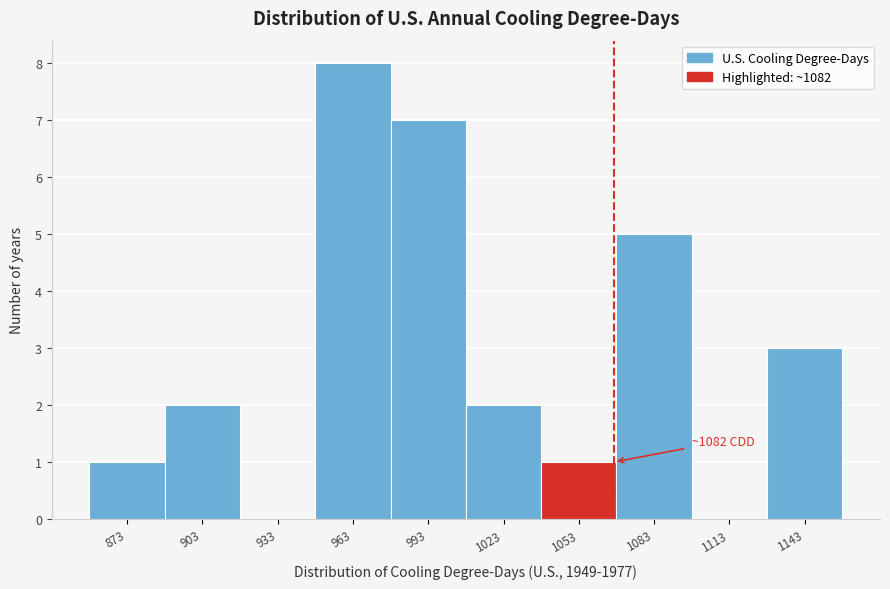

Reading left to right, list all the values displayed in this chart.

873=1	903=2	933=0	963=8	993=7	1023=2	1053=1	1083=5	1113=0	1143=3